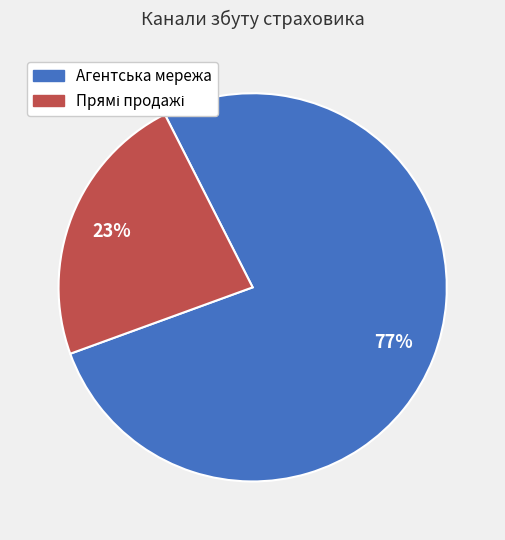

To the nearest percent, what portion does Агентська мережа represent?

77%